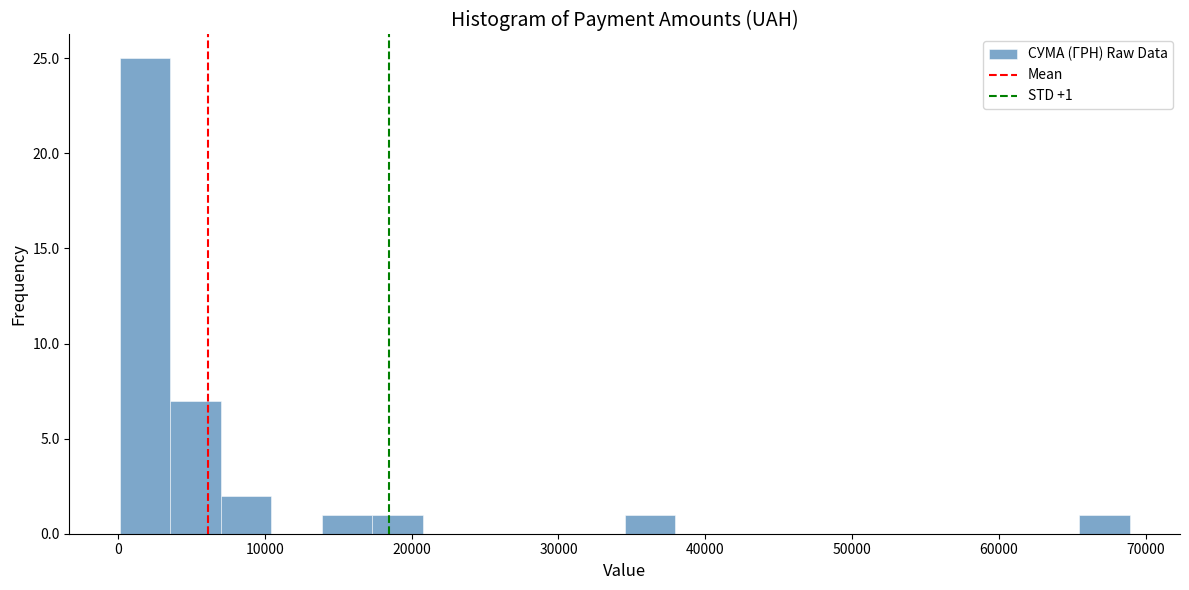

Read against the x-axis, roughly where is the centre of the tallest bar?

2000